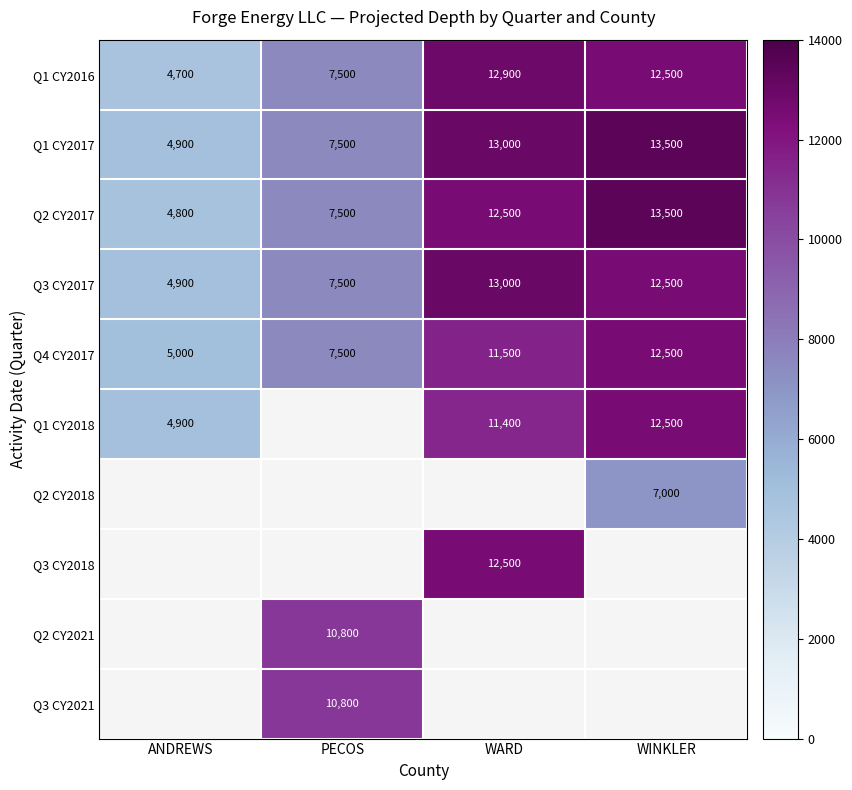

At which label does Q3 CY2017 reach its minimum?

ANDREWS